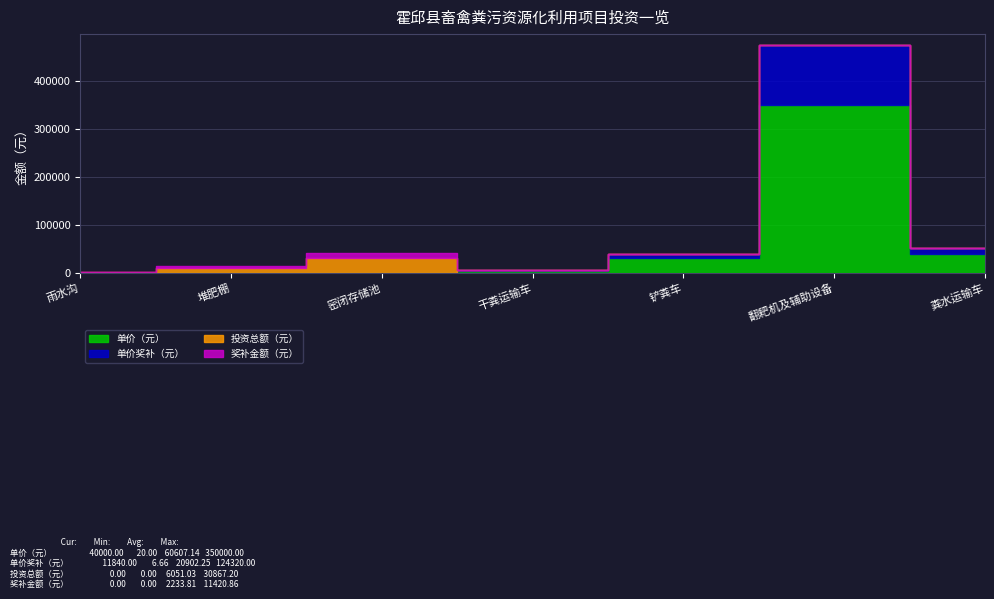

What is the difference between the highest and lowest values at 翻耙机及辅助设备?

350000.0